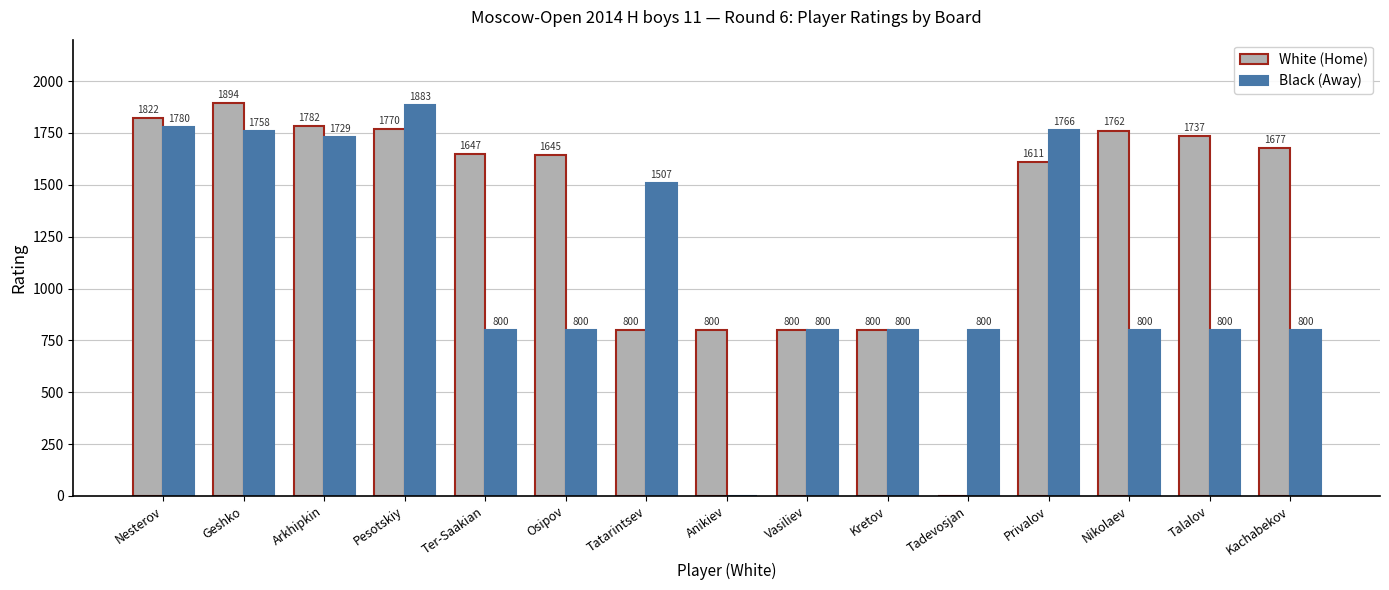

True or false: Black (Away) has a value of 2651 at Nesterov.

False